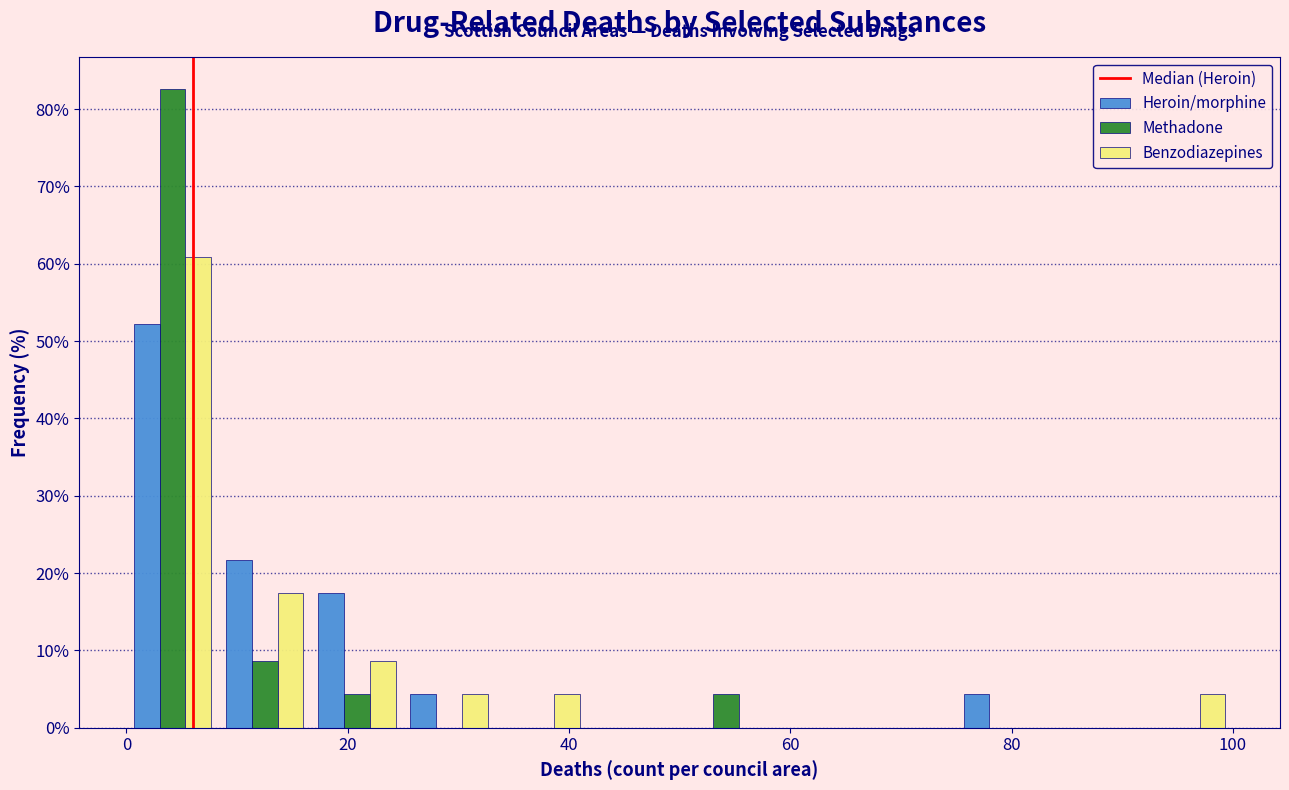

Reading left to right, list every range on the x-axis with the height of the bar of each series over it. Neither the bar edges nor the heights are printed on the chart, so give them approximately, as read against the axes.

0 to 8: Heroin/morphine=52	Methadone=83	Benzodiazepines=61
8 to 16: Heroin/morphine=22	Methadone=9	Benzodiazepines=17
16 to 26: Heroin/morphine=17	Methadone=4	Benzodiazepines=9
26 to 34: Heroin/morphine=4	Methadone=0	Benzodiazepines=4
34 to 42: Heroin/morphine=0	Methadone=0	Benzodiazepines=4
42 to 50: Heroin/morphine=0	Methadone=0	Benzodiazepines=0
50 to 58: Heroin/morphine=0	Methadone=4	Benzodiazepines=0
58 to 66: Heroin/morphine=0	Methadone=0	Benzodiazepines=0
66 to 76: Heroin/morphine=0	Methadone=0	Benzodiazepines=0
76 to 84: Heroin/morphine=4	Methadone=0	Benzodiazepines=0
84 to 92: Heroin/morphine=0	Methadone=0	Benzodiazepines=0
92 to 100: Heroin/morphine=0	Methadone=0	Benzodiazepines=4